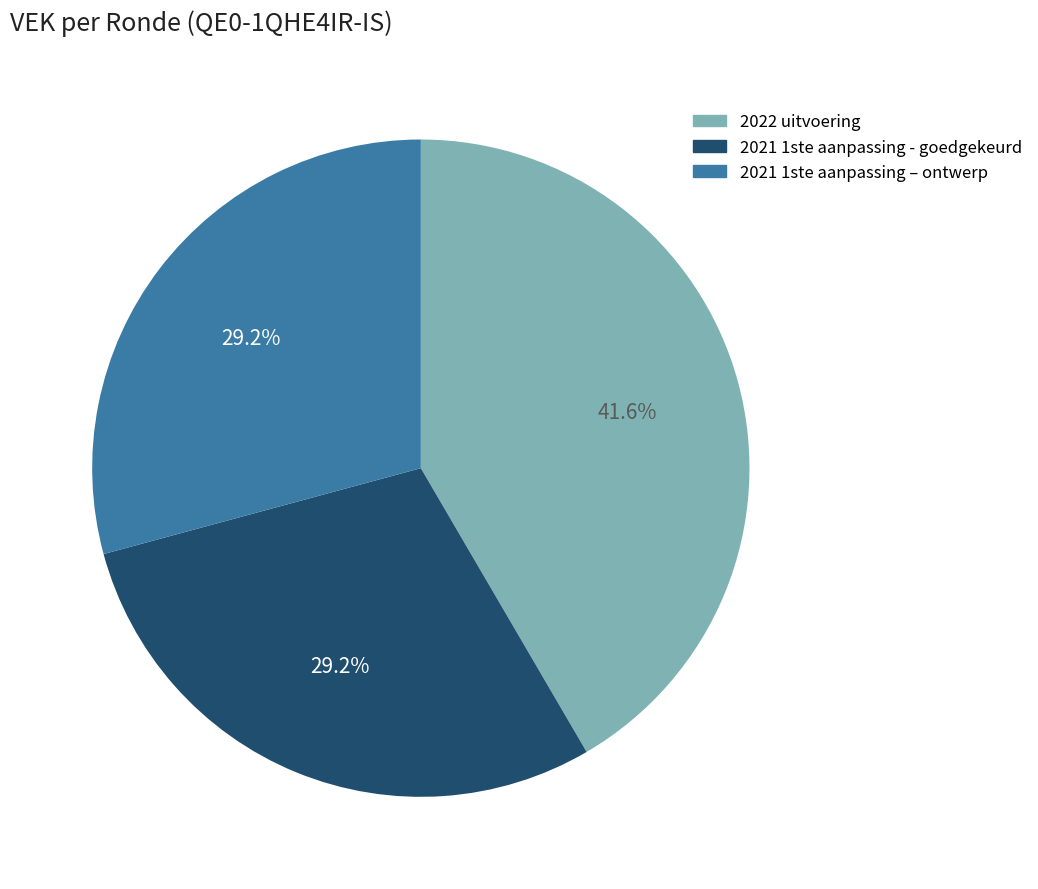

Does 2021 1ste aanpassing – ontwerp represent more than half of the total?

No